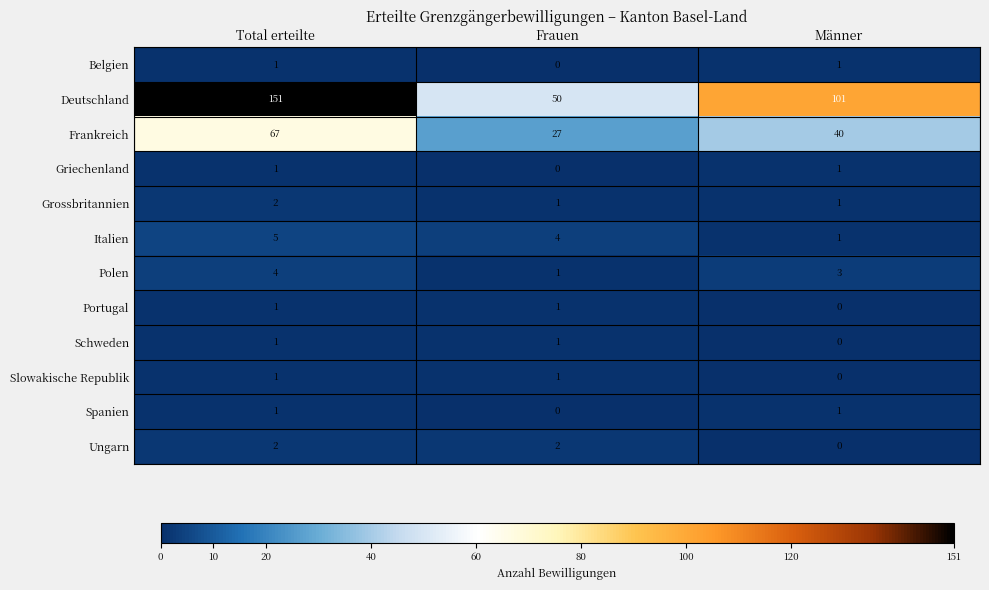

What is the spread (max minus min) of values at Frauen?

50